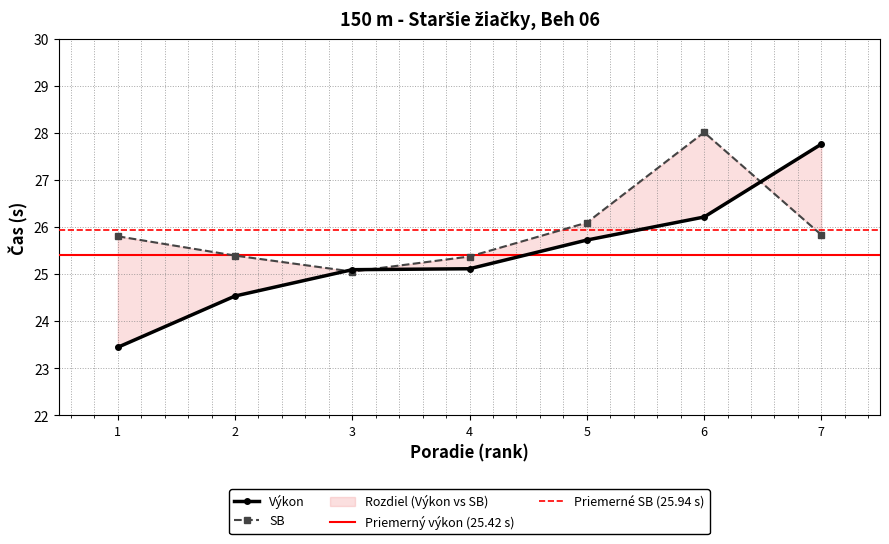

Is the value of SB at 6 greater than the value of Výkon at 6?

Yes